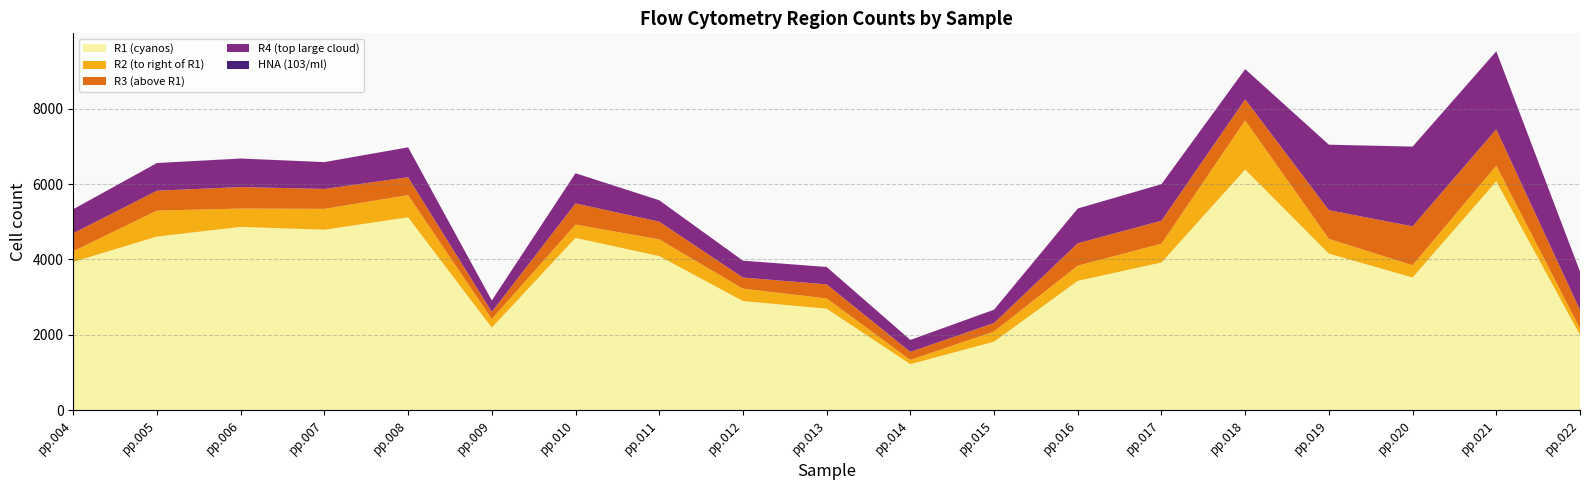

Reading right to left, extract all data points from this chart.

R1 (cyanos): pp.022=1997.0	pp.021=6072.0	pp.020=3522.0	pp.019=4155.0	pp.018=6384.0	pp.017=3920.0	pp.016=3433.0	pp.015=1820.0	pp.014=1224.0	pp.013=2695.0	pp.012=2897.0	pp.011=4090.0	pp.010=4572.0	pp.009=2192.0	pp.008=5118.0	pp.007=4789.0	pp.006=4865.0	pp.005=4607.0	pp.004=3937.0
R2 (to right of R1): pp.022=173.0	pp.021=415.0	pp.020=325.0	pp.019=391.0	pp.018=1303.0	pp.017=498.0	pp.016=403.0	pp.015=269.0	pp.014=112.0	pp.013=272.0	pp.012=329.0	pp.011=443.0	pp.010=353.0	pp.009=227.0	pp.008=588.0	pp.007=553.0	pp.006=485.0	pp.005=689.0	pp.004=281.0
R3 (above R1): pp.022=490.0	pp.021=964.0	pp.020=1032.0	pp.019=761.0	pp.018=559.0	pp.017=610.0	pp.016=593.0	pp.015=226.0	pp.014=214.0	pp.013=373.0	pp.012=295.0	pp.011=470.0	pp.010=561.0	pp.009=191.0	pp.008=474.0	pp.007=528.0	pp.006=570.0	pp.005=528.0	pp.004=478.0
R4 (top large cloud): pp.022=1019.0	pp.021=2068.0	pp.020=2113.0	pp.019=1736.0	pp.018=800.0	pp.017=968.0	pp.016=922.0	pp.015=353.0	pp.014=317.0	pp.013=461.0	pp.012=447.0	pp.011=567.0	pp.010=800.0	pp.009=303.0	pp.008=793.0	pp.007=711.0	pp.006=756.0	pp.005=733.0	pp.004=637.0
HNA (103/ml): pp.022=0.6	pp.021=1.4	pp.020=1.0	pp.019=1.1	pp.018=1.4	pp.017=0.9	pp.016=0.8	pp.015=0.4	pp.014=0.3	pp.013=0.6	pp.012=0.6	pp.011=0.8	pp.010=0.9	pp.009=0.4	pp.008=1.0	pp.007=1.0	pp.006=1.0	pp.005=1.0	pp.004=0.8